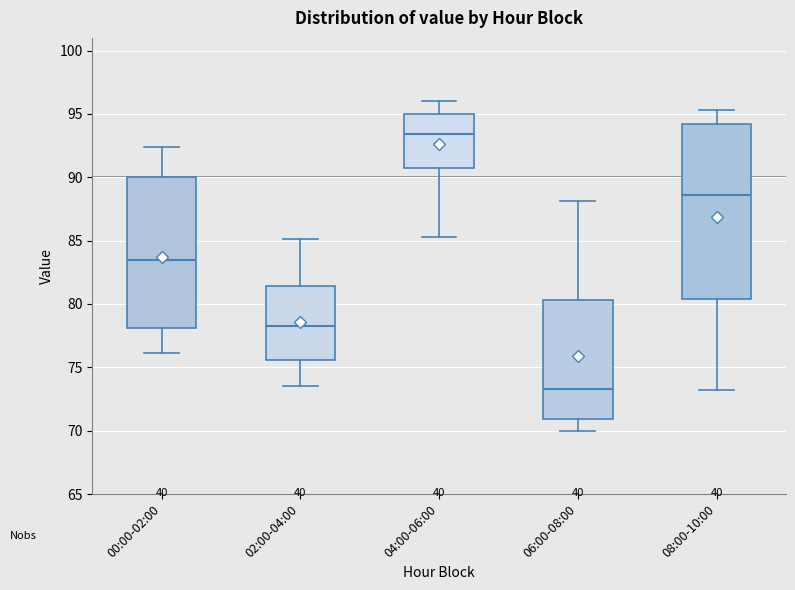

Reading left to right, transcribe this box plot: for each box, give where its median line is, the range the box spans, and where its two whiskers end, as read against the y-axis. The values are not printed on the chart, so give them approximately, as read against the axis.

00:00-02:00: median 83.5, box 78.0 to 90.0, whiskers 76.0 to 92.5
02:00-04:00: median 78.5, box 75.5 to 81.5, whiskers 73.5 to 85.0
04:00-06:00: median 93.5, box 91.0 to 95.0, whiskers 85.5 to 96.0
06:00-08:00: median 73.5, box 71.0 to 80.5, whiskers 70.0 to 88.0
08:00-10:00: median 88.5, box 80.5 to 94.0, whiskers 73.0 to 95.5